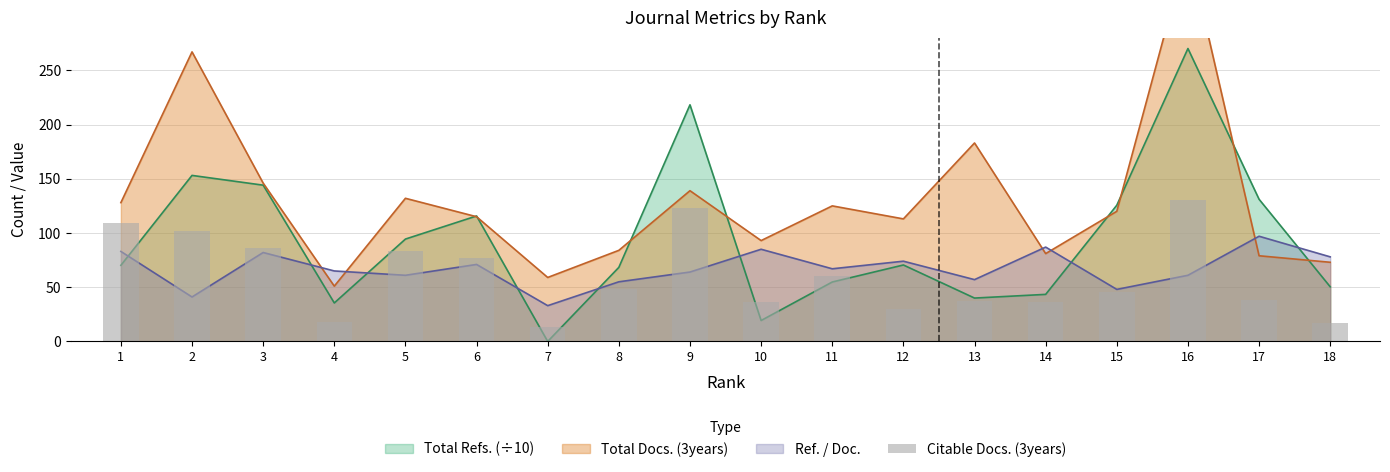

The value at 14 is 49. True or false?

False